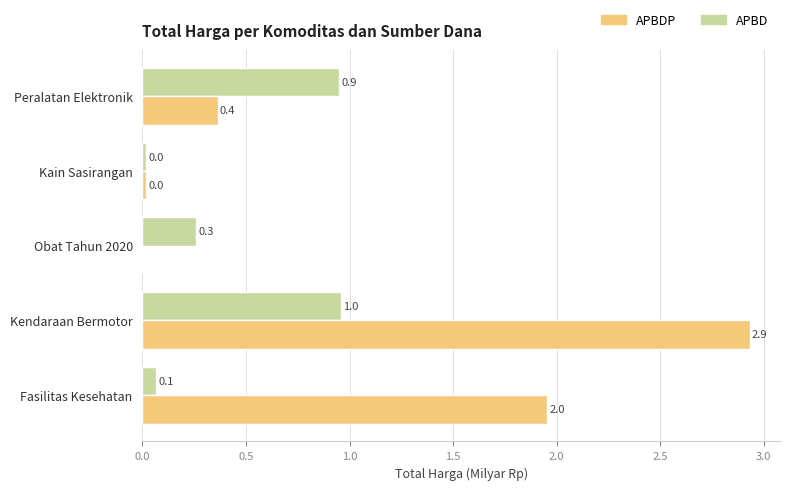

What is the sum of the APBDP values at Kain Sasirangan and Peralatan Elektronik?

0.4